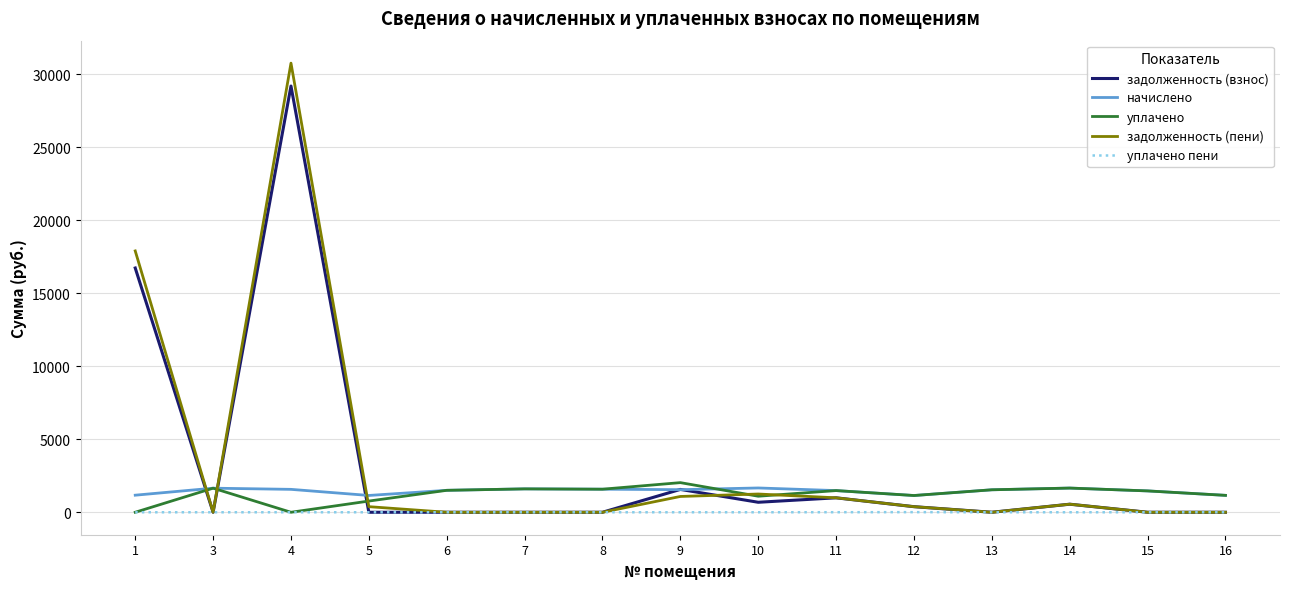

Which series has the widest spread of values?

задолженность (пени)